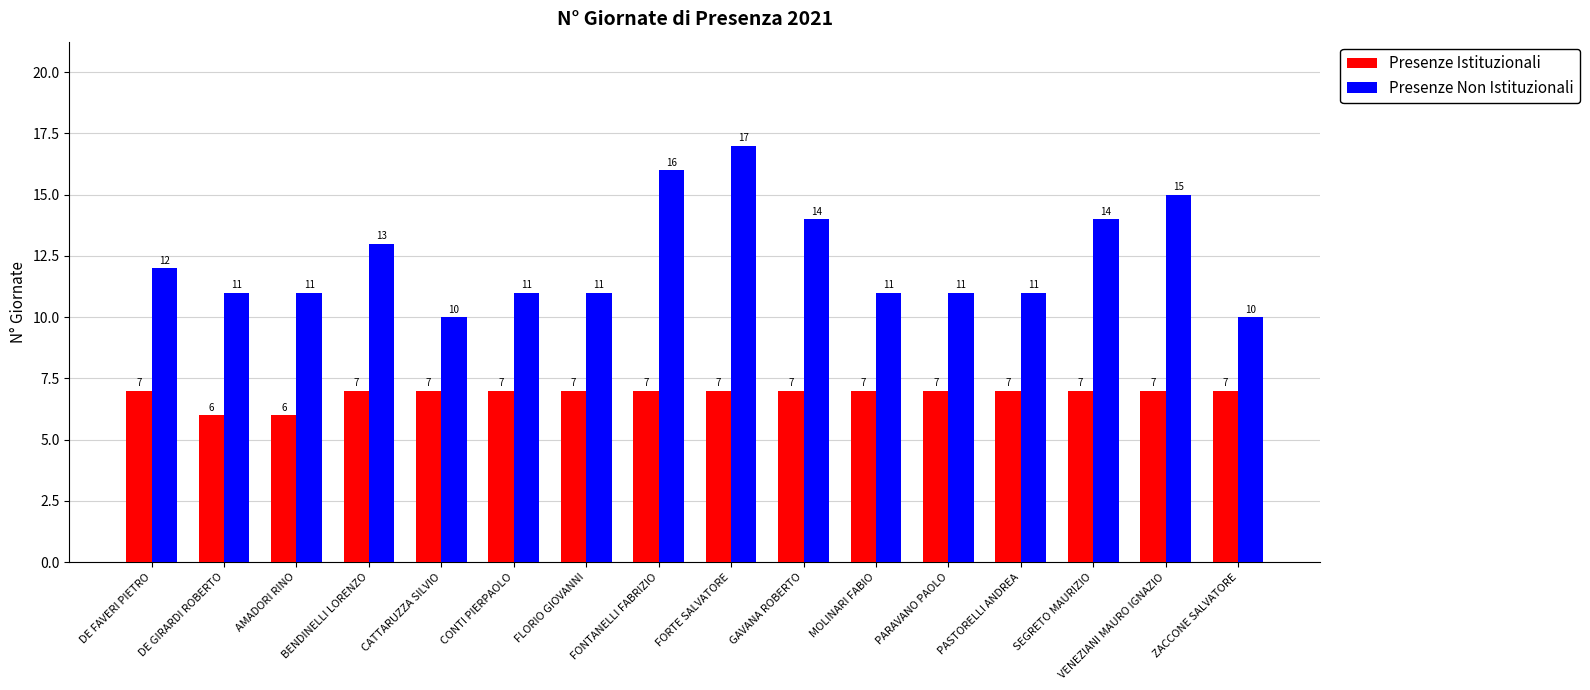

What value does the Presenze Istituzionali series have at CONTI PIERPAOLO?

7